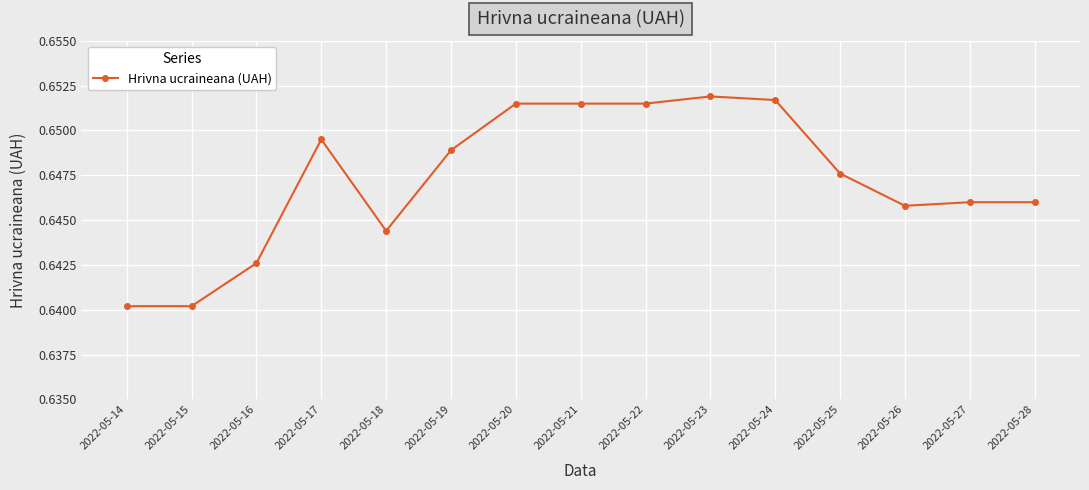

Count the values in the range 0 to 1.

15